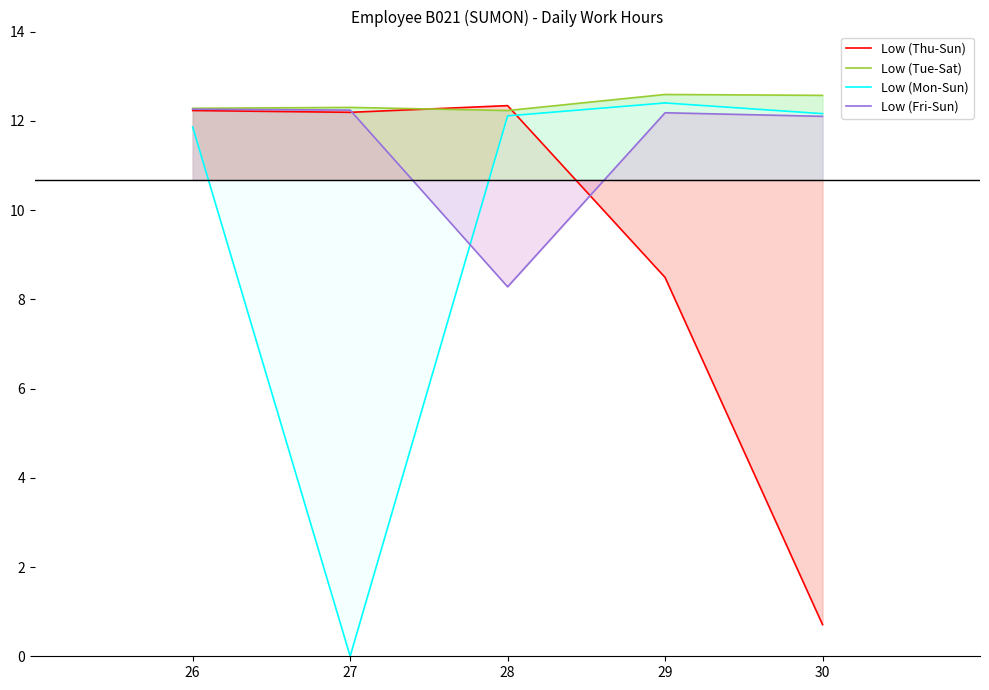

Is it true that Low (Thu-Sun) equals 0.7 at 30?

True